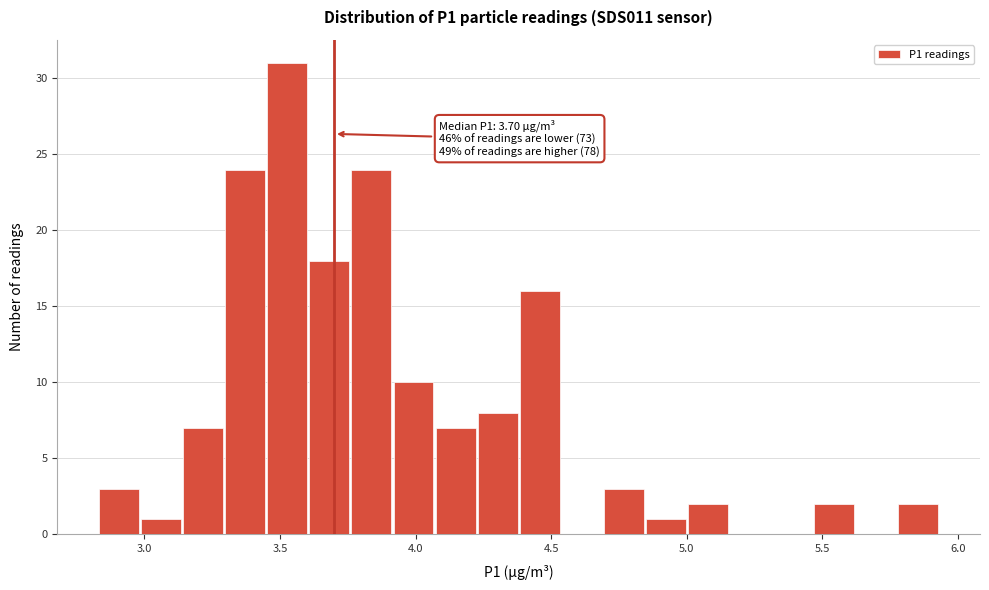

Around what value on the x-axis is the tallest bar? Give the approximate position of its centre, as read against the axis.

3.55